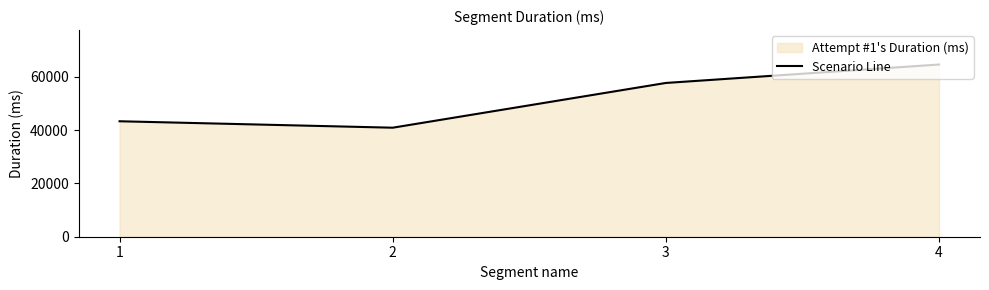

Reading left to right, list all the values displayed in this chart.

43301	40886	57667	64578